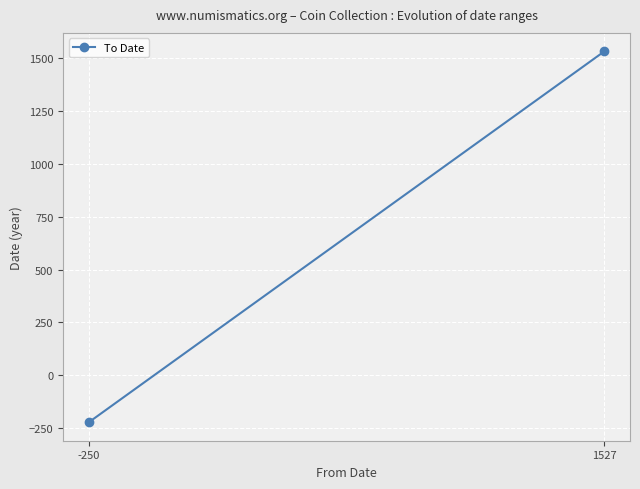

How many values are below 1530?

1